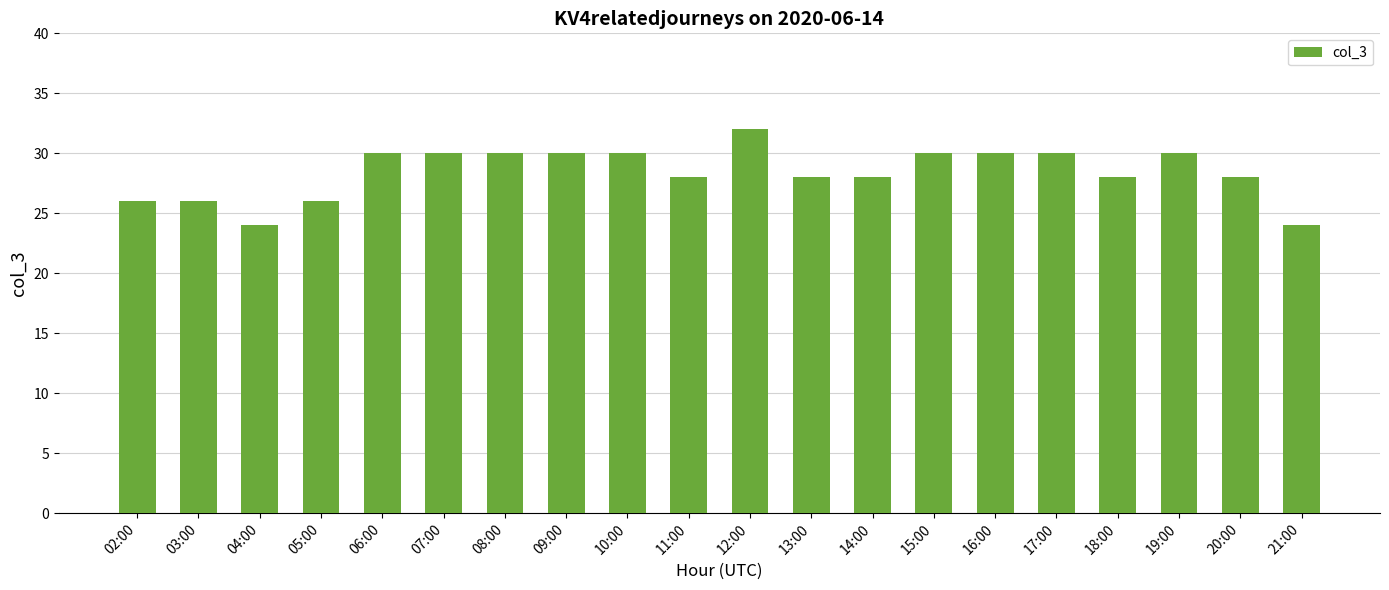

The chart shows a value of 42 at 11:00. True or false?

False